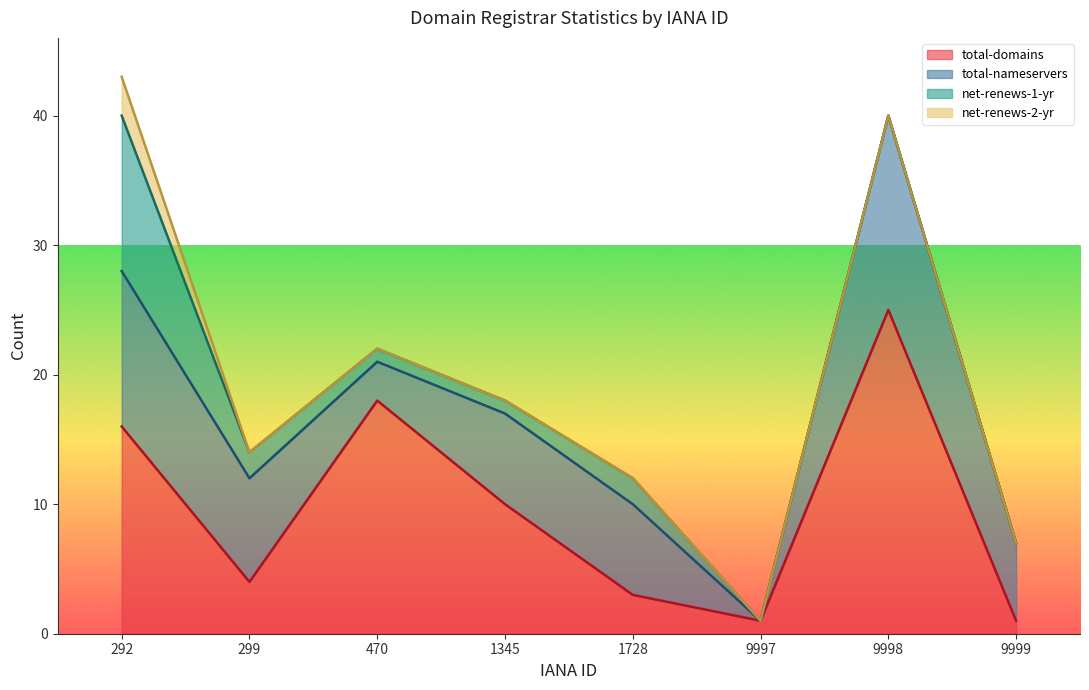

At which label does total-domains first exceed 10?

292